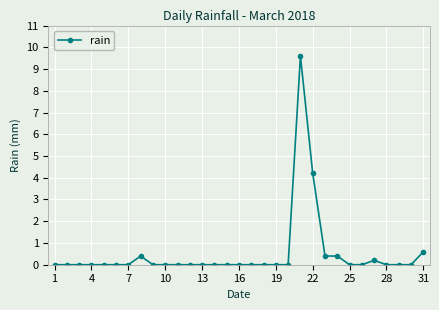

What is the average value?

0.5